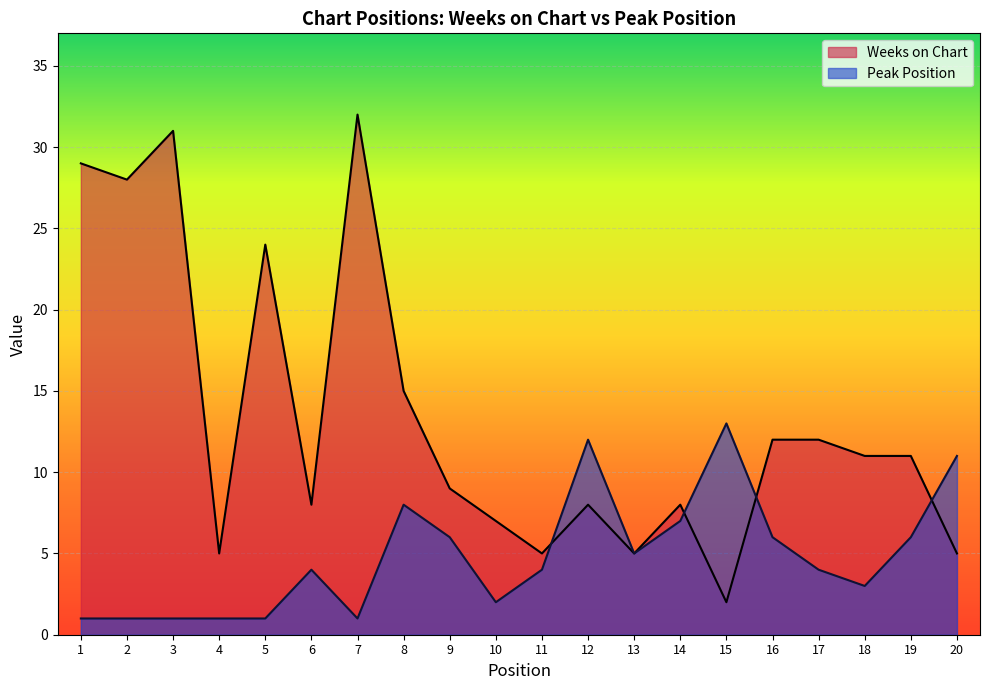

Rank the series by their maximum value, from lowest to highest.

Peak Position, Weeks on Chart